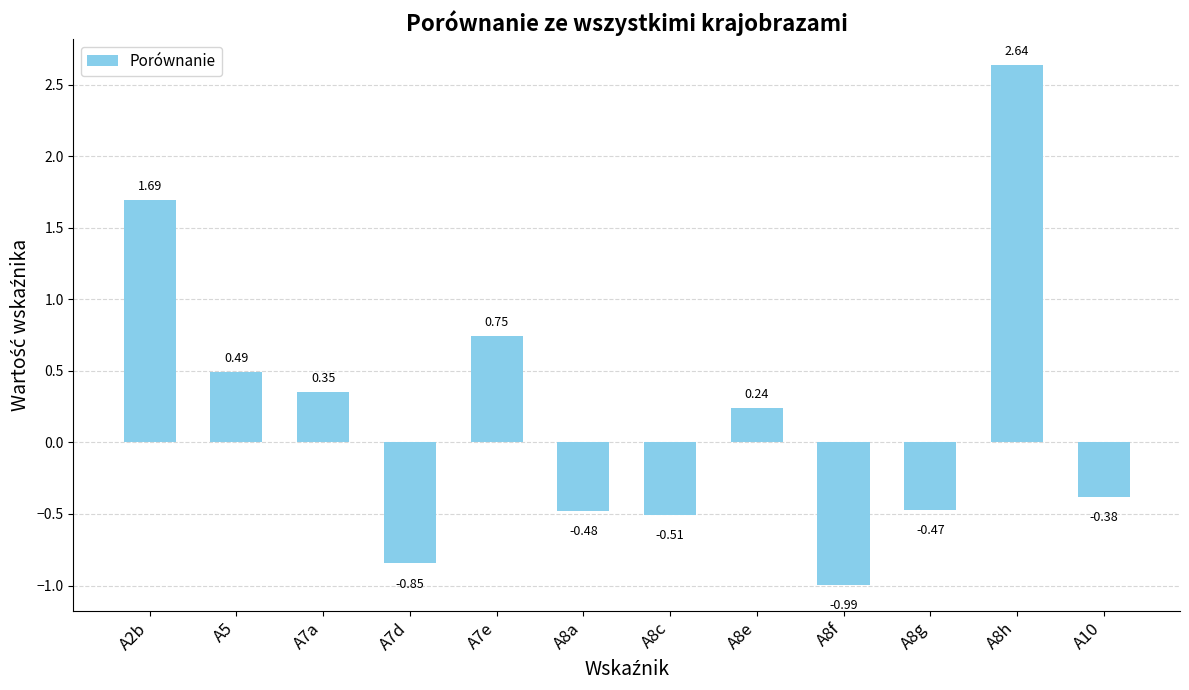

Where is the data nearest to the value 0?

A8e